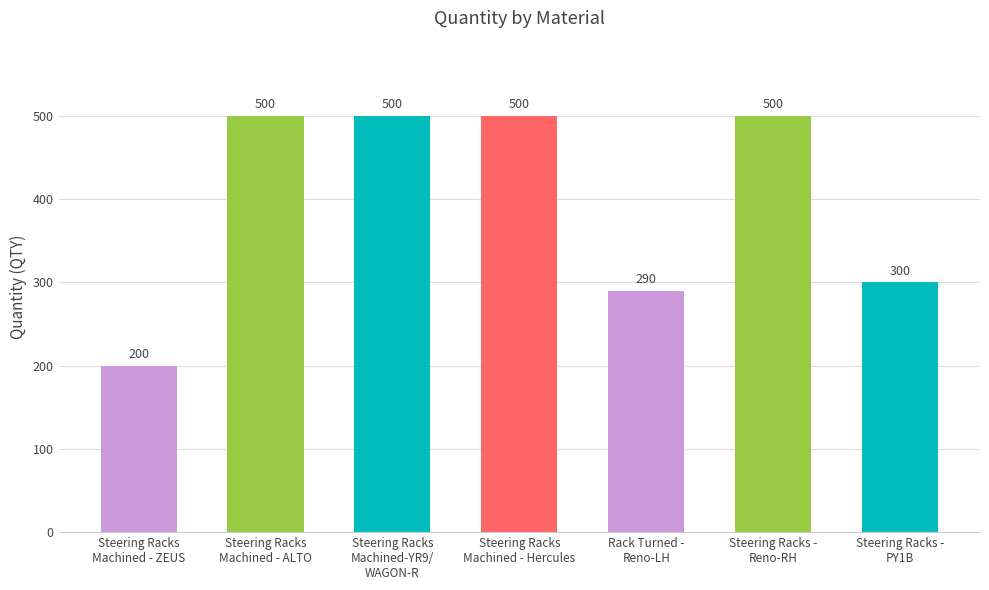

What is the sum of all values?

2790